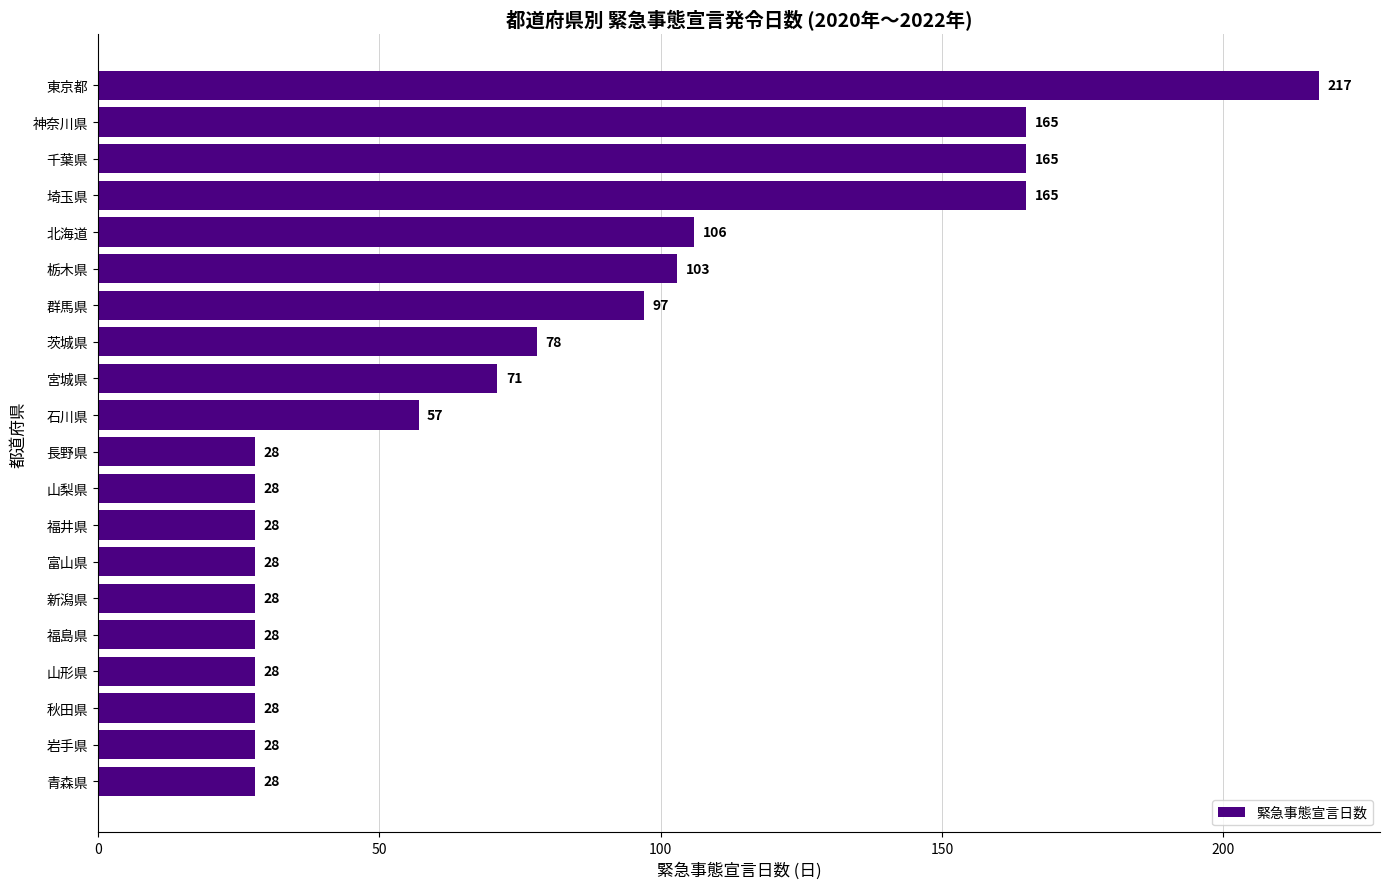

What is the smallest value displayed?

28